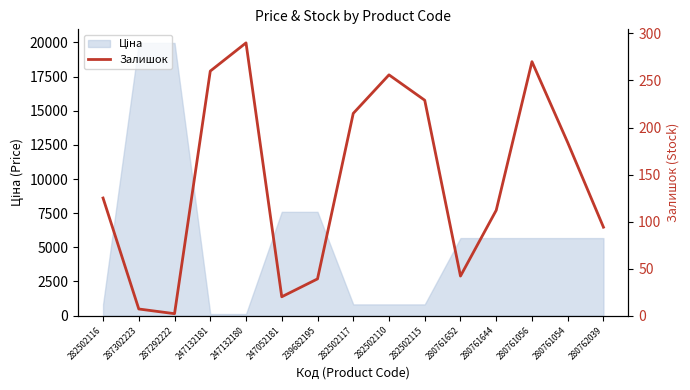

Reading left to right, list all the values displayed in this chart.

282502116=125	287302223=7	287292222=2	247132181=260	247132180=290	247052181=20	239682195=39	282502117=215	282502110=256	282502115=229	280761652=42	280761644=112	280761056=270	280761054=184	280762039=94